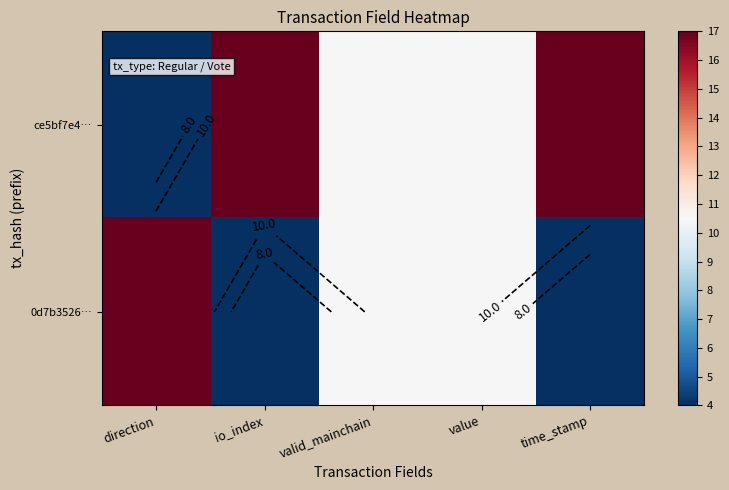

The value of 0d7b3526… at value is 18.3. True or false?

False